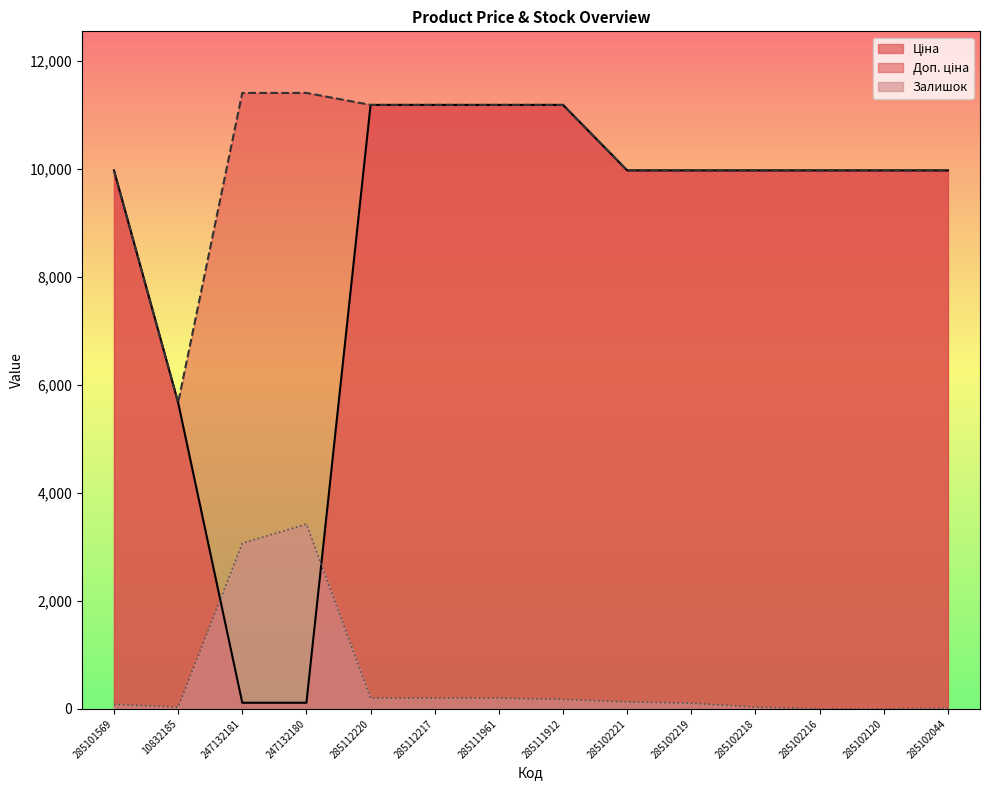

How many lines are shown in the chart?

3